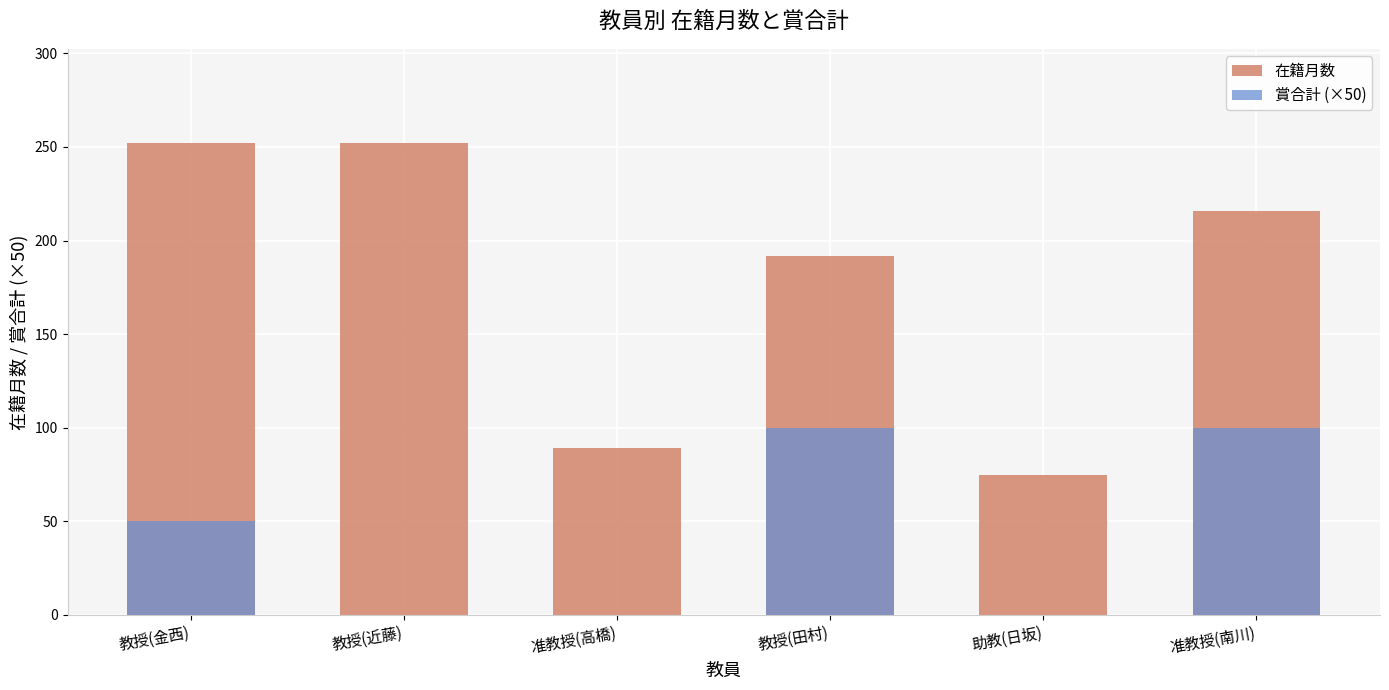

What is the sum of all 在籍月数 values?

1076